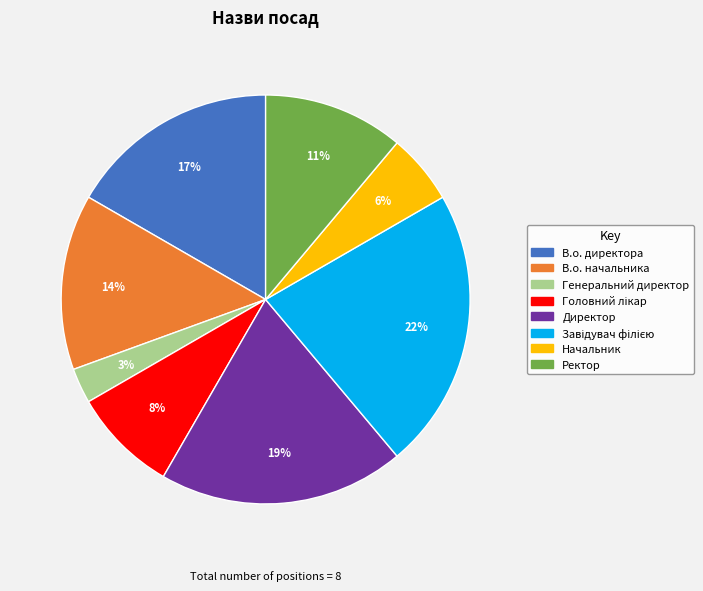

Does Директор represent more than half of the total?

No